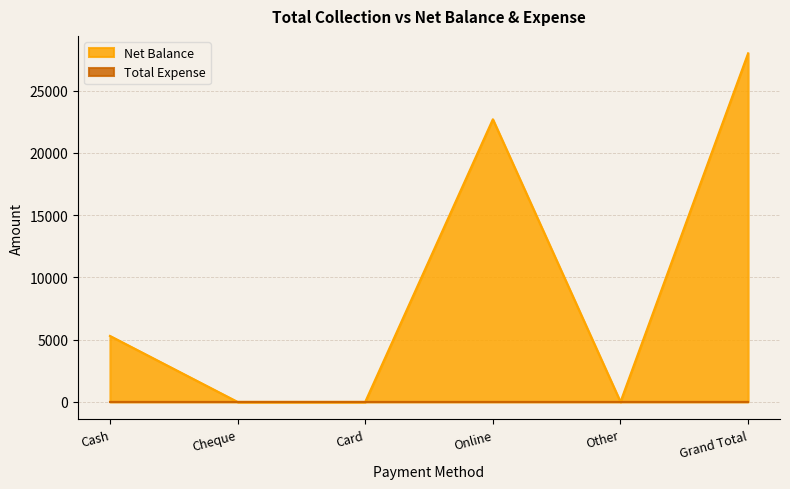

Where is the data nearest to the value 14000?

Cash